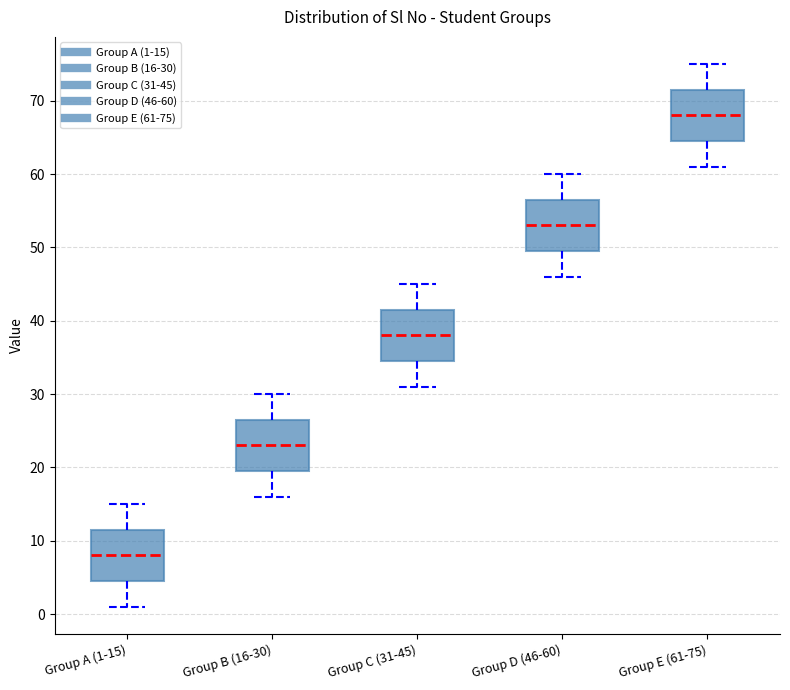

Where does the median line of the box for Group C (31-45) sit on the y-axis? The values are not printed on the chart, so give them approximately, as read against the axis.

38